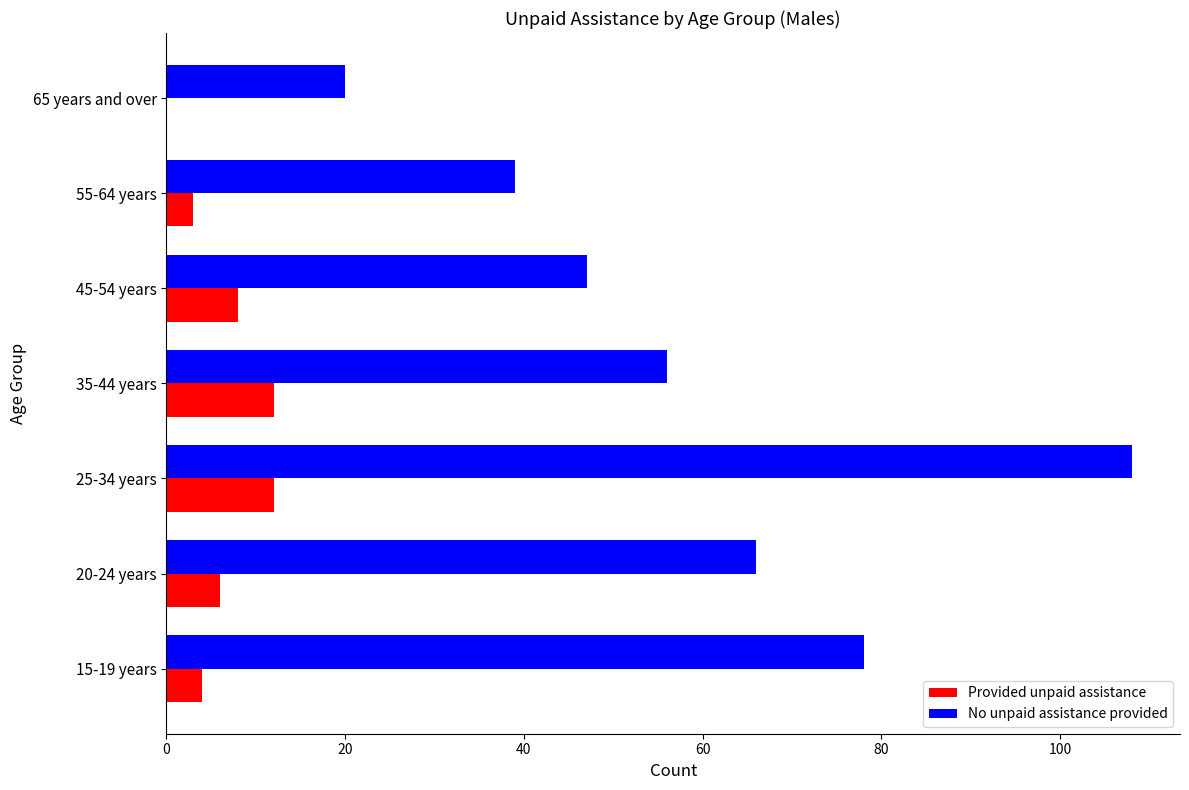

What is the average value of the Provided unpaid assistance series?

6